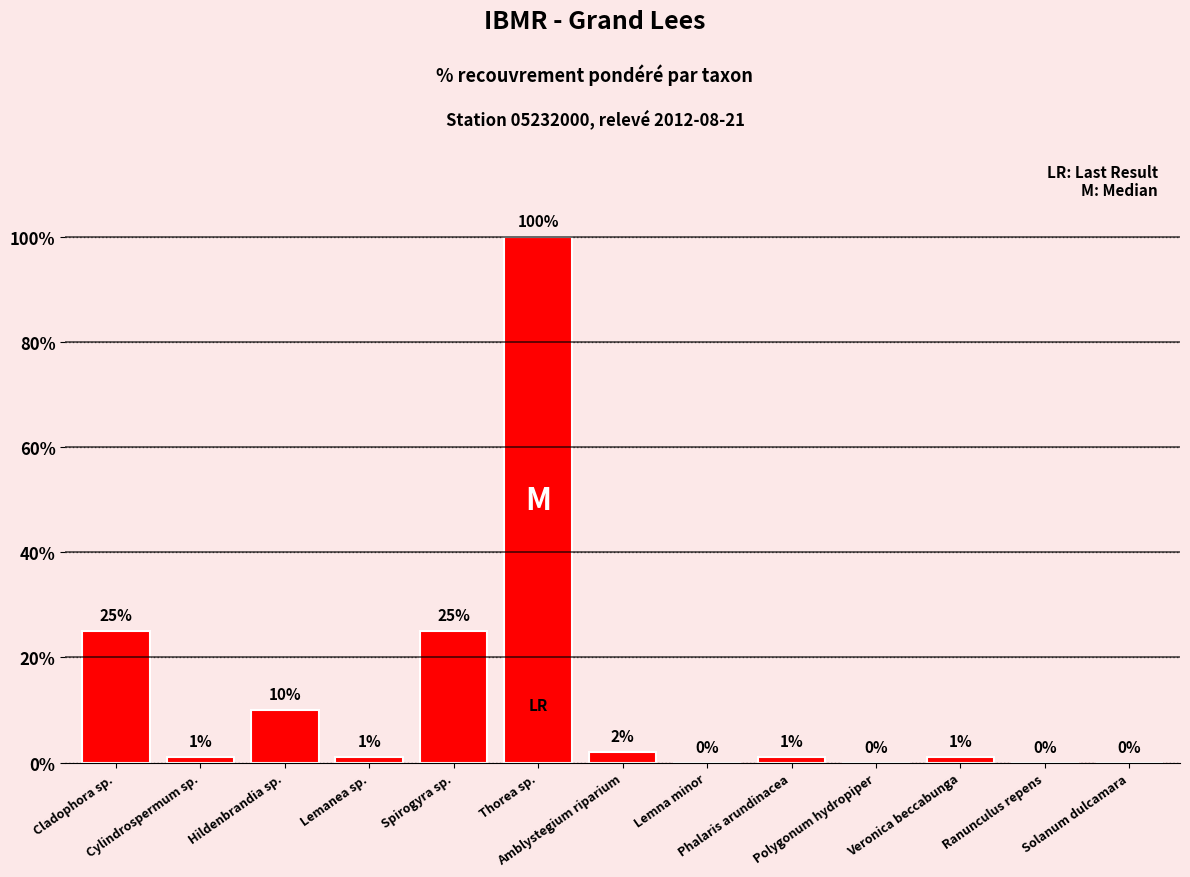

Are the bars grouped side by side (vs. stacked)?

No